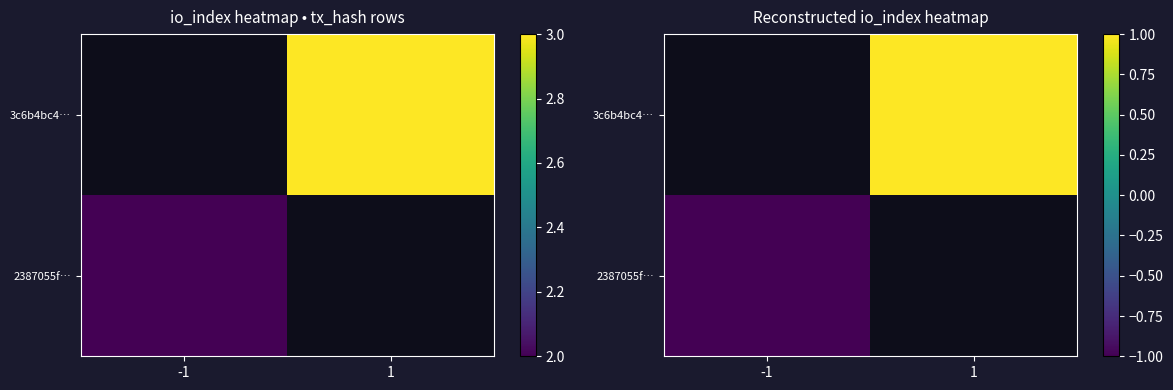

True or false: 3c6b4bc4… has a value of 1.0 at 1.

True